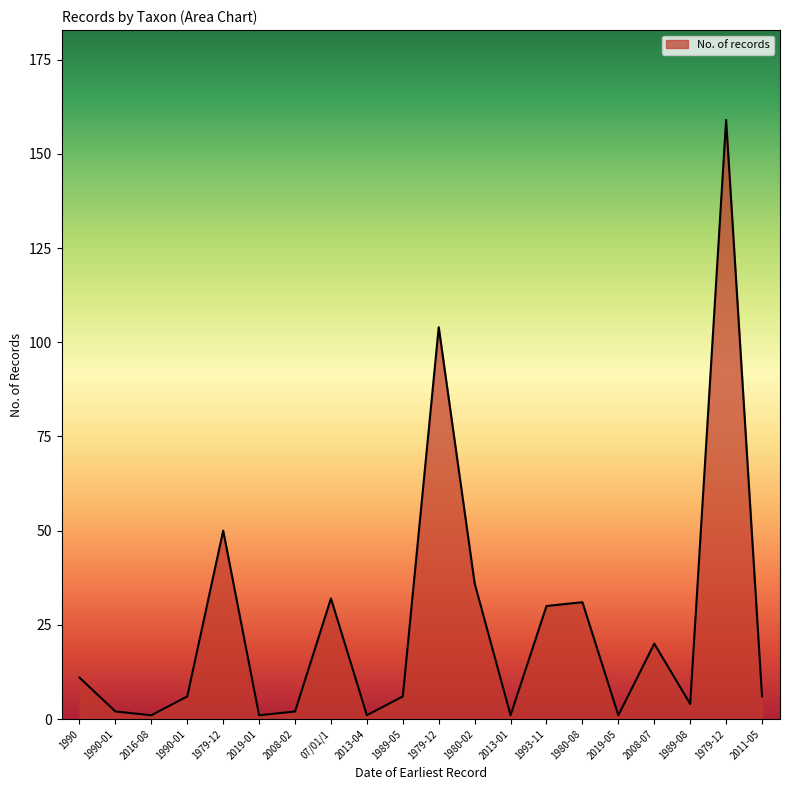

At which category does the data reach its first local valley?

2016-08